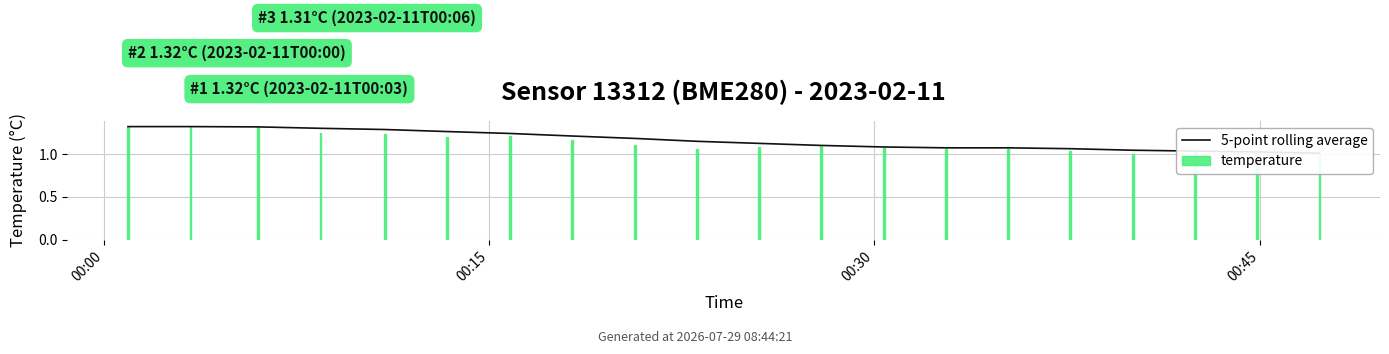

Rank the series at 12 from lowest to highest value.

temperature, 5-point rolling average